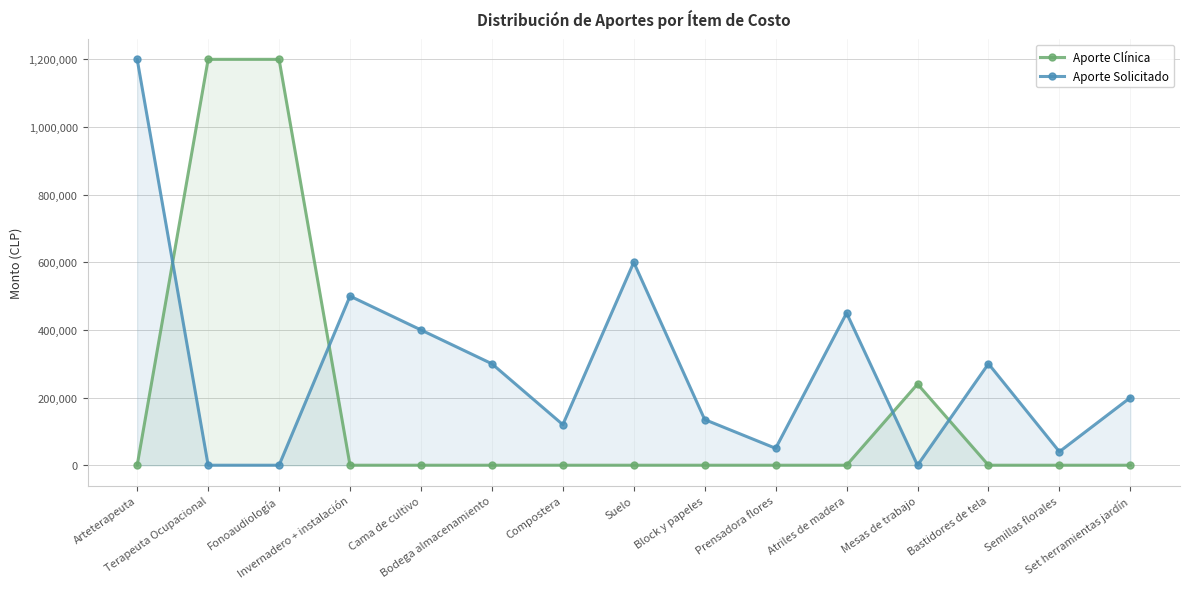

What is the difference between the second highest and minimum values in the Aporte Solicitado series?

600000